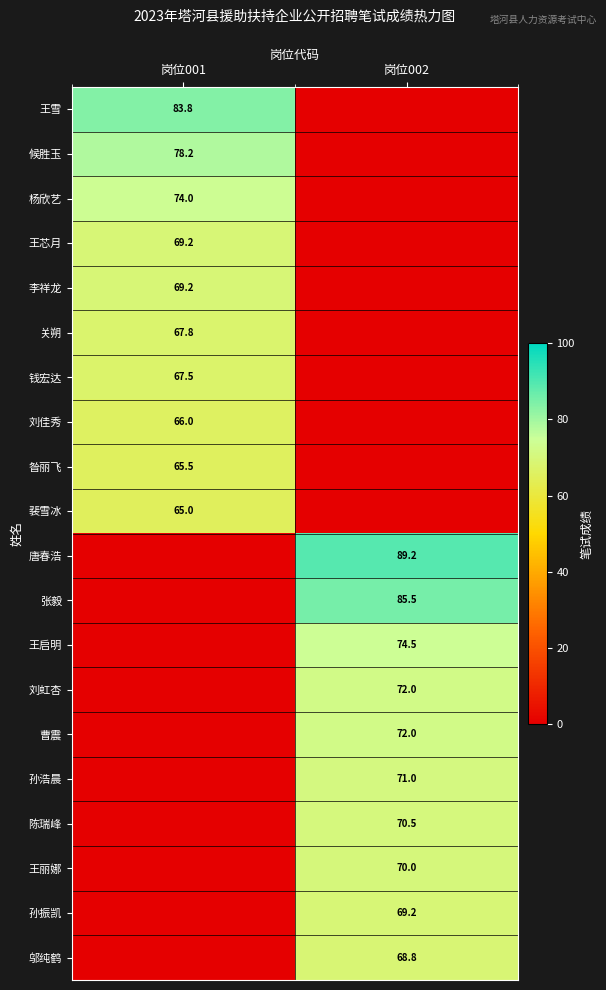

What is the greatest value displayed?

89.2